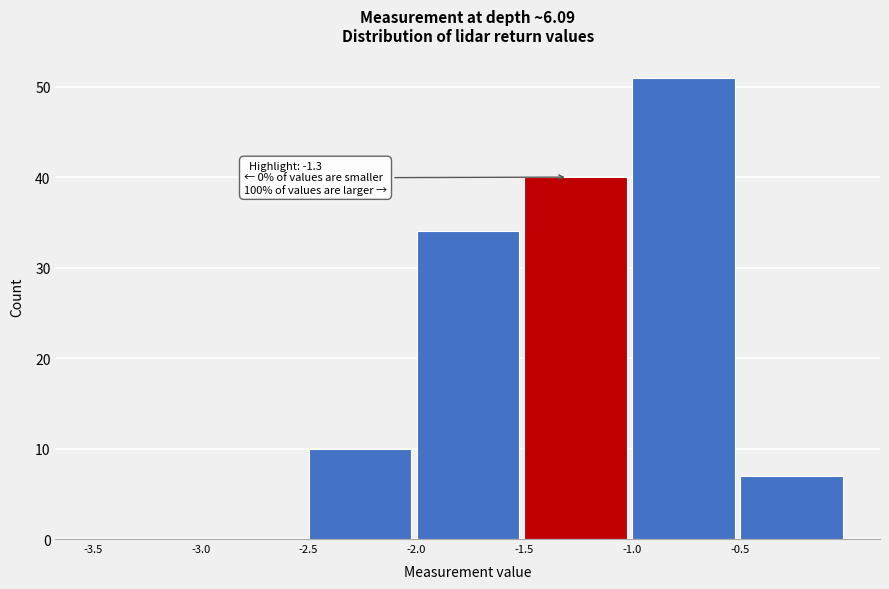

Over which range of the x-axis is the bar tallest?

-1.0 to -0.5